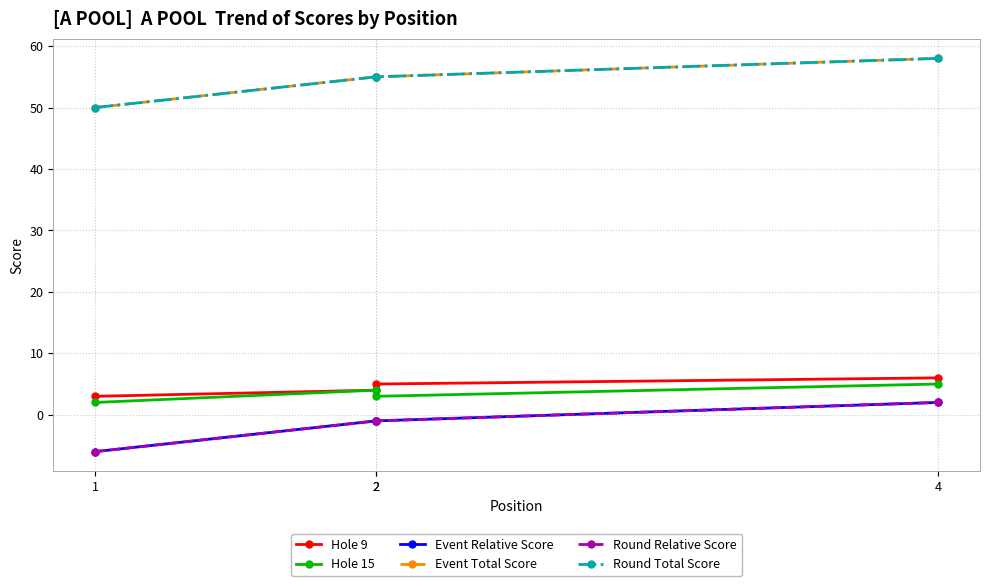

Reading left to right, extract all data points from this chart.

Hole 9: 3	4	5	6
Hole 15: 2	4	3	5
Event Relative Score: -6	-1	-1	2
Event Total Score: 50	55	55	58
Round Relative Score: -6	-1	-1	2
Round Total Score: 50	55	55	58